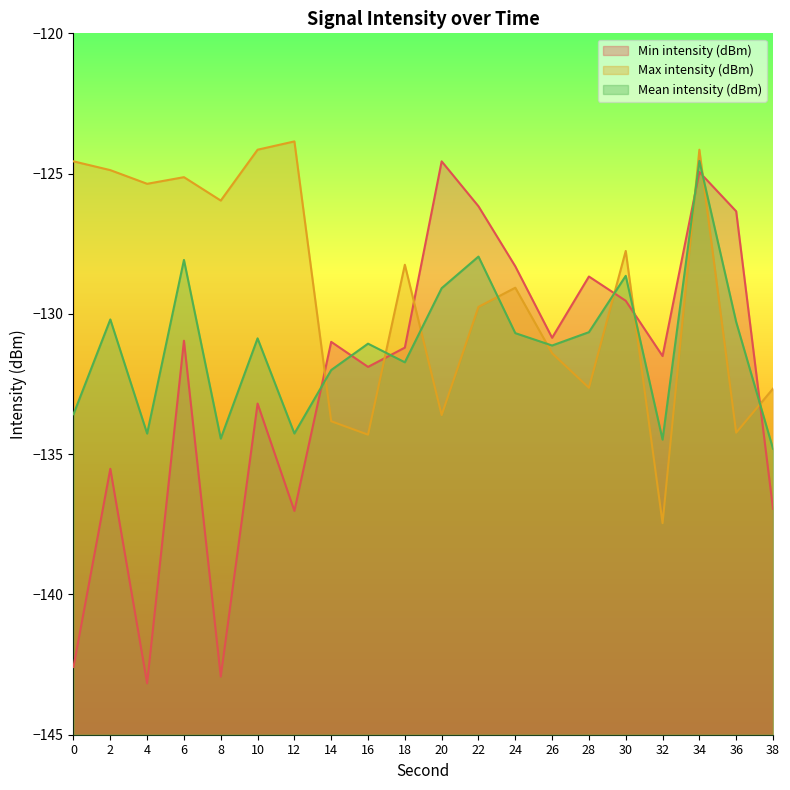

What are all the series names shown in the legend?

Min intensity (dBm), Max intensity (dBm), Mean intensity (dBm)